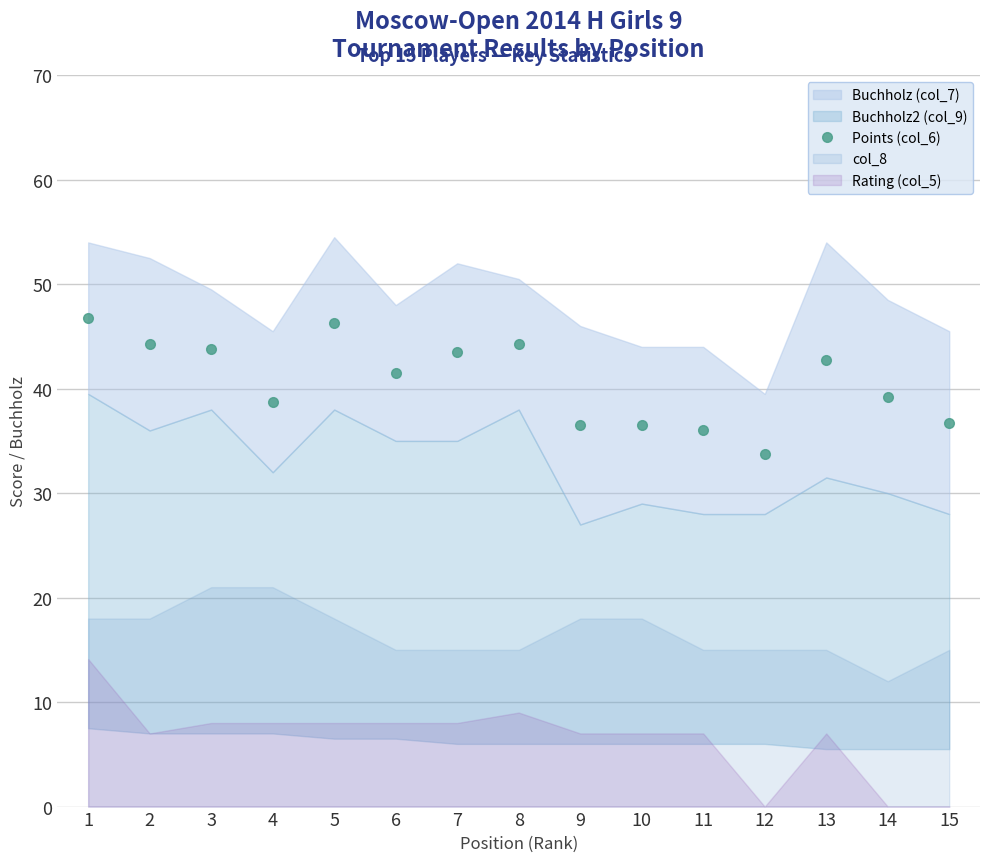

Which category has the lowest value in the Points (col_6) series?

12